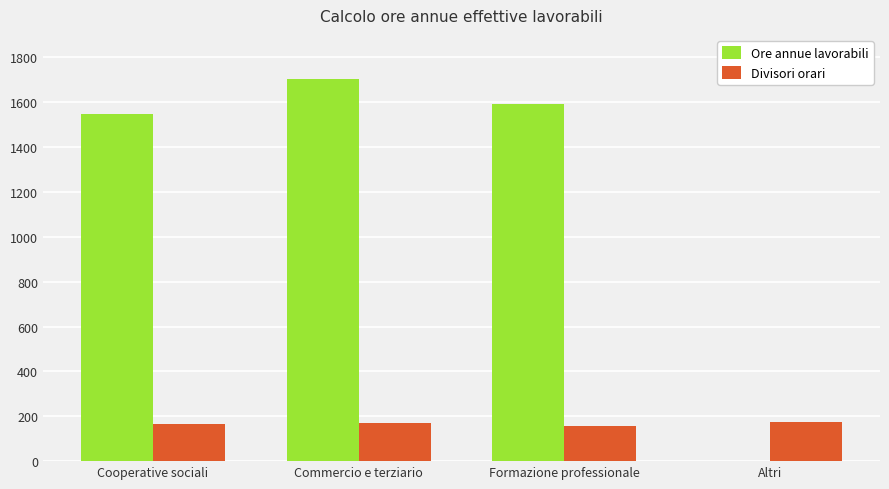

Between Formazione professionale and Altri, which series saw the biggest shift?

Ore annue lavorabili